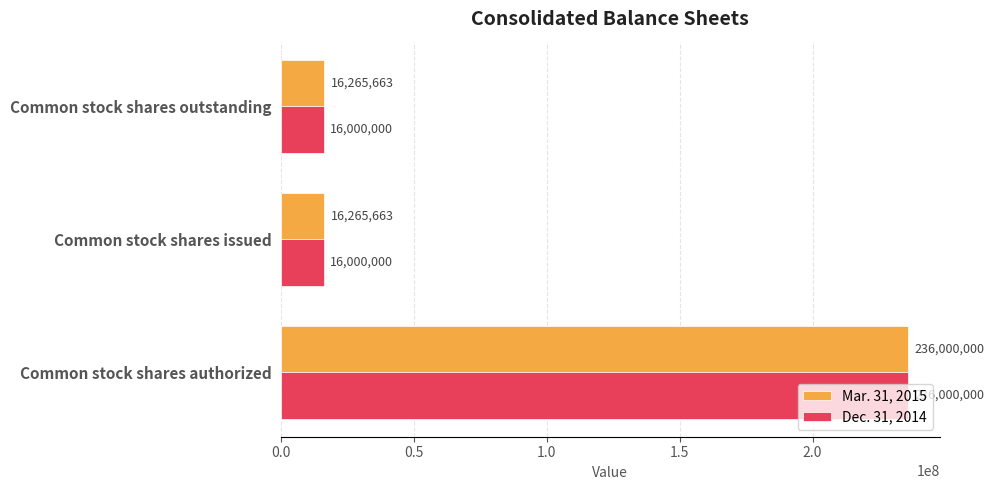

Is it true that Mar. 31, 2015 equals 4276402 at Common stock shares outstanding?

False